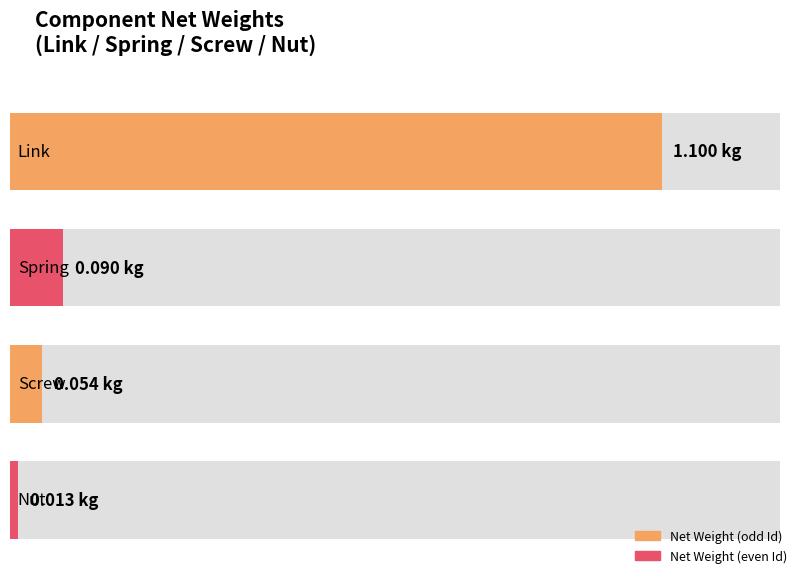

What is the label of the 1st bar from the right?

Nut